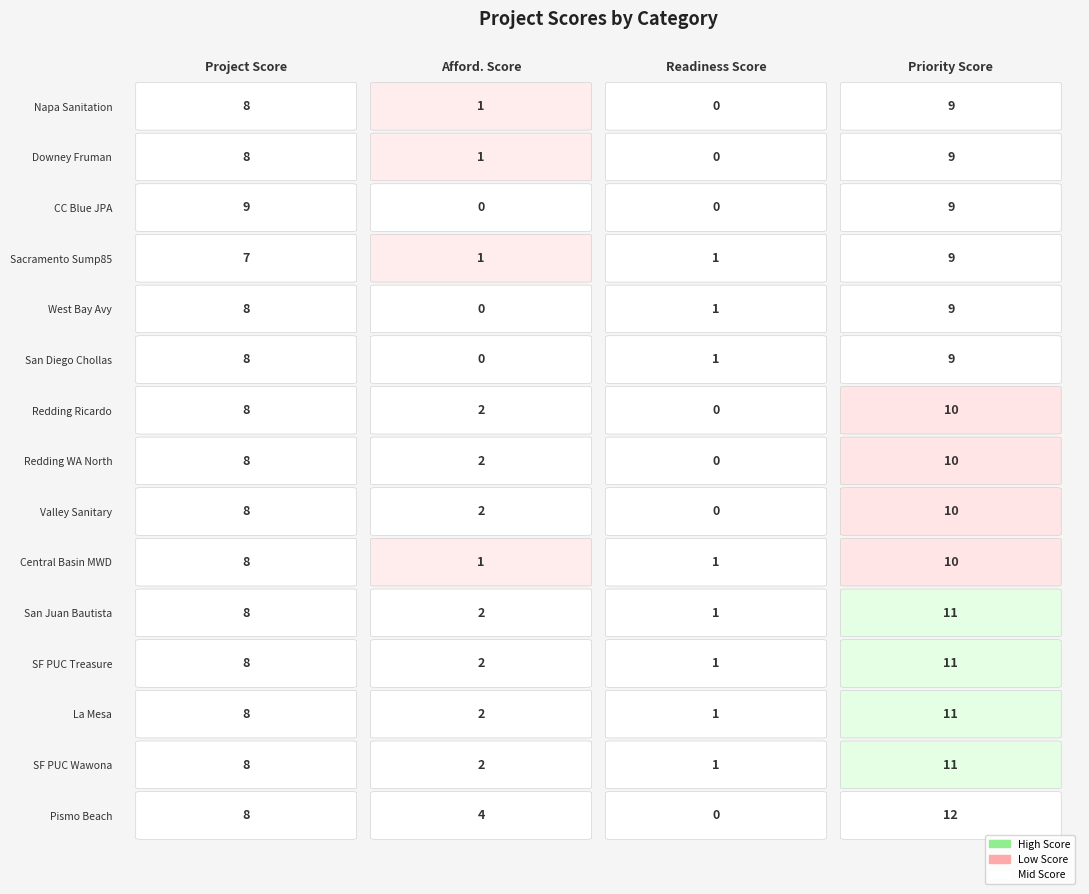

At how many categories does at least one series exceed 6?

2